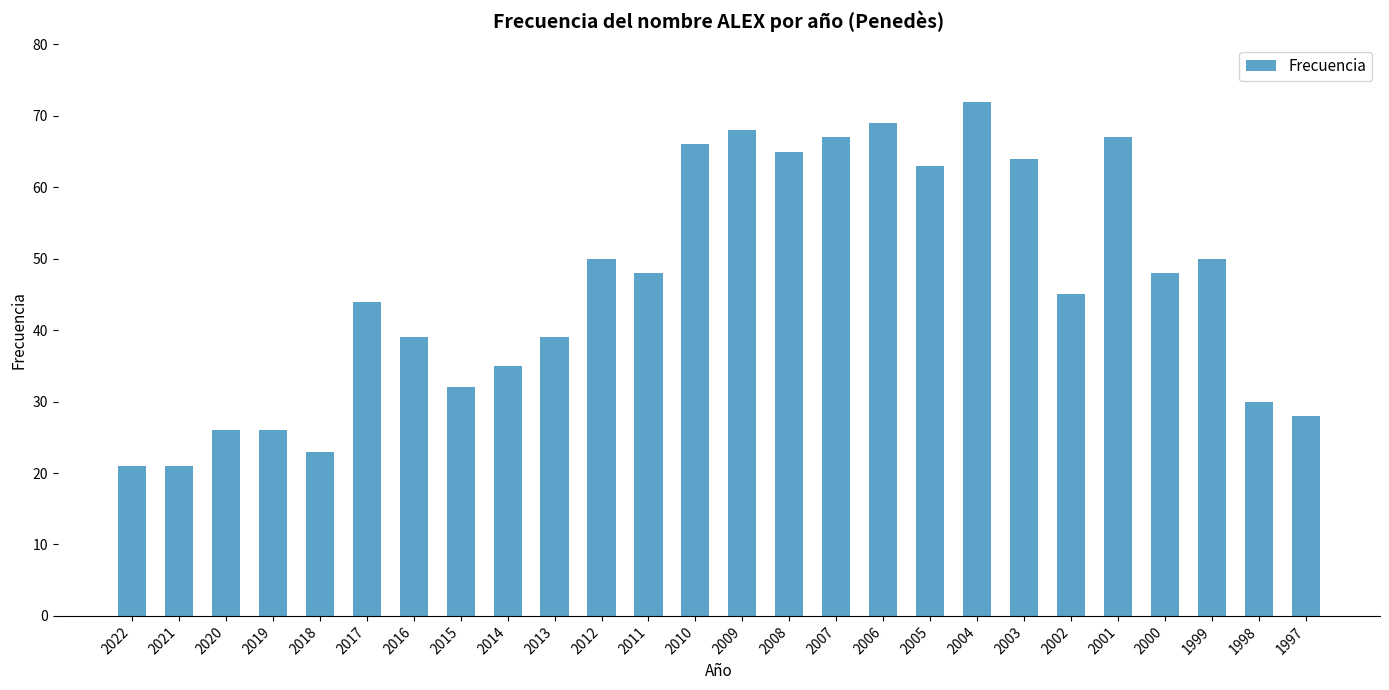

What is the change in value from 2021 to 2020?

+5